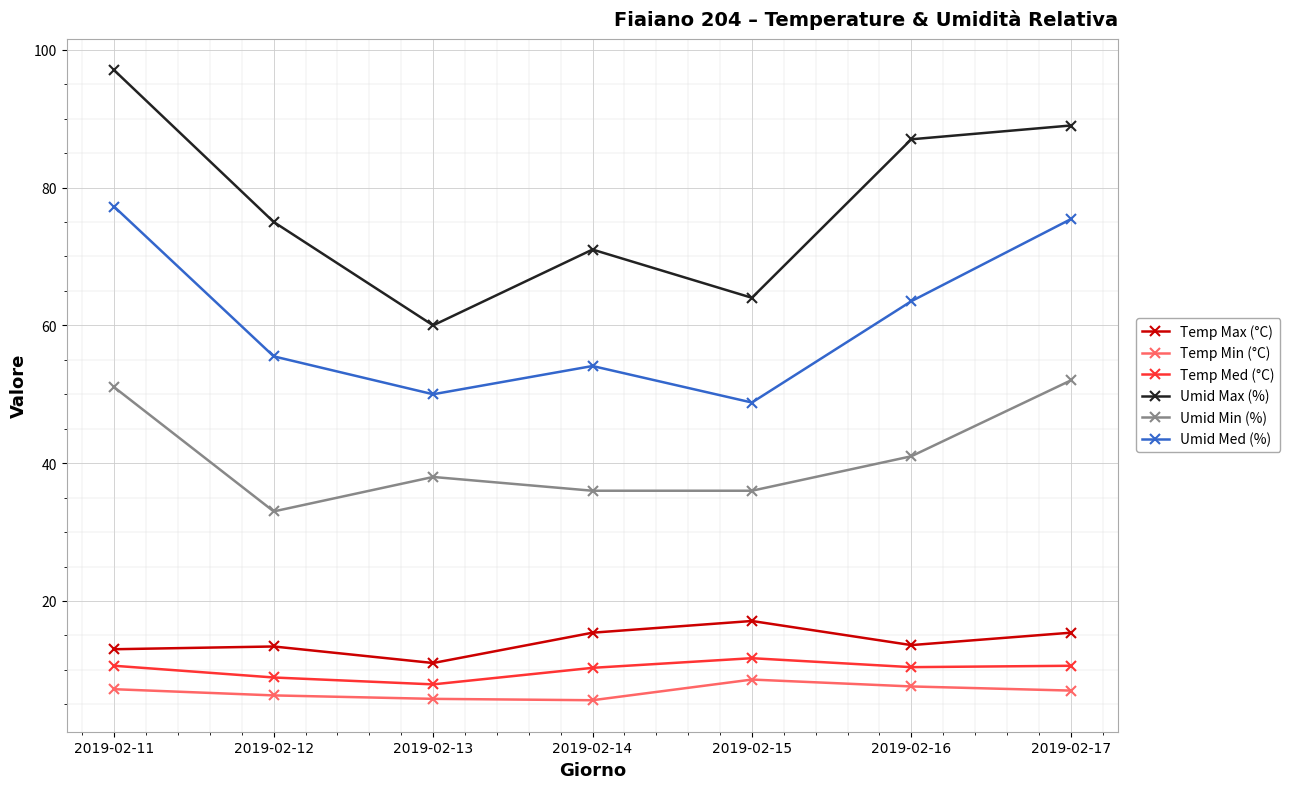

How many lines are shown in the chart?

6